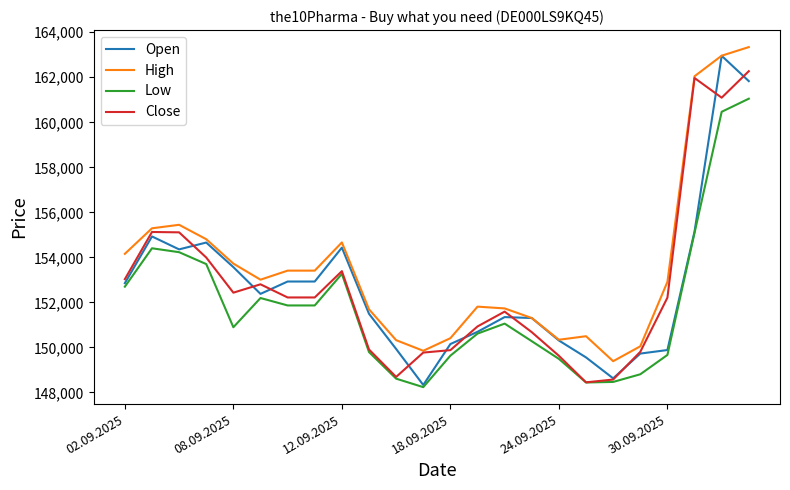

What is the smallest value displayed?

148233